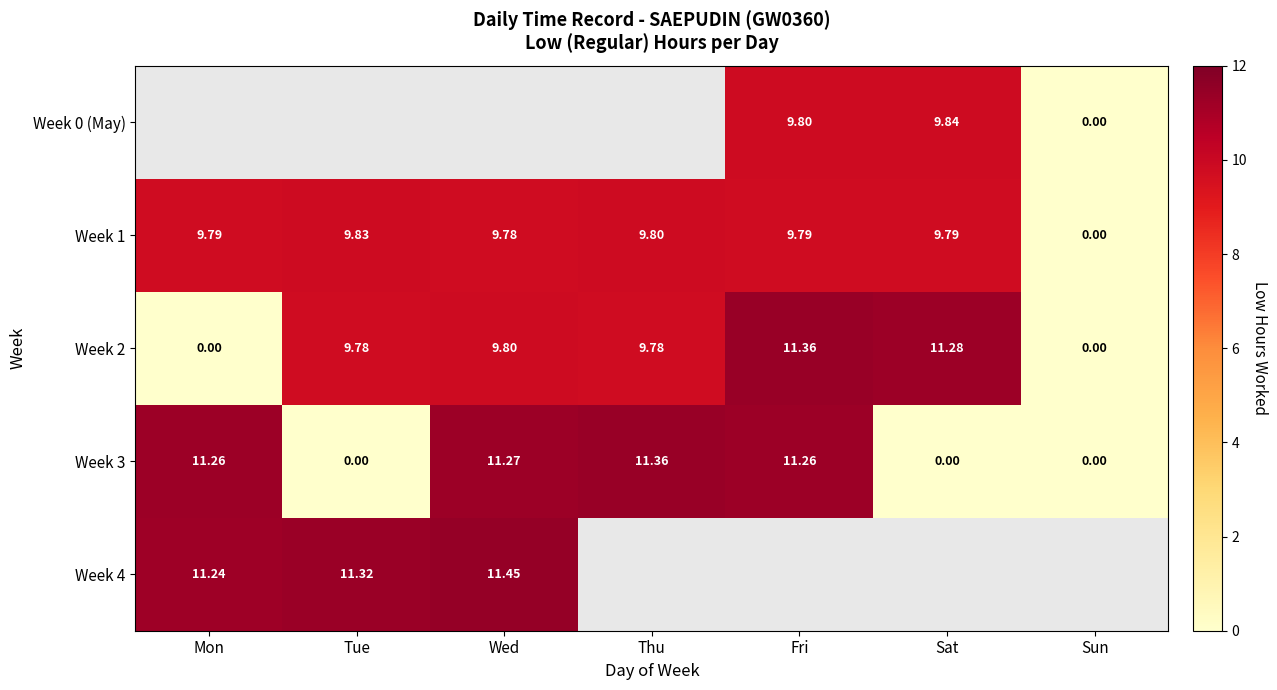

How many series are shown in this chart?

5